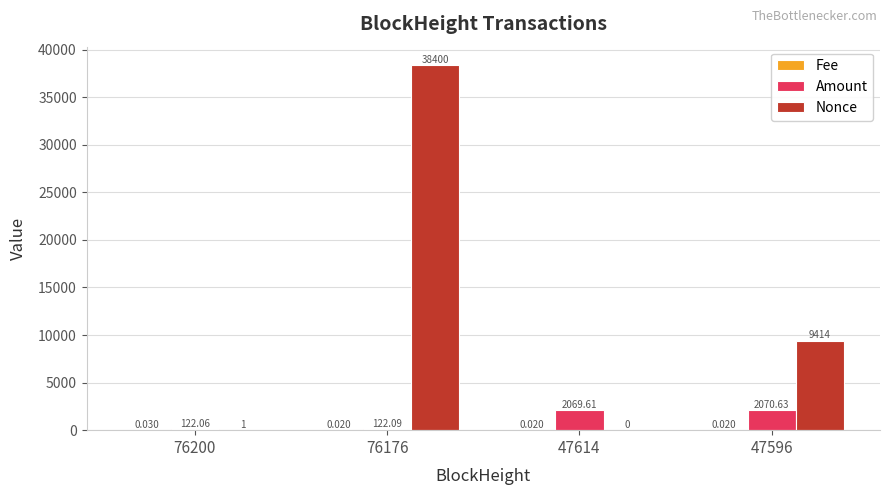

Between 76200 and 47596, which series saw the biggest shift?

Nonce